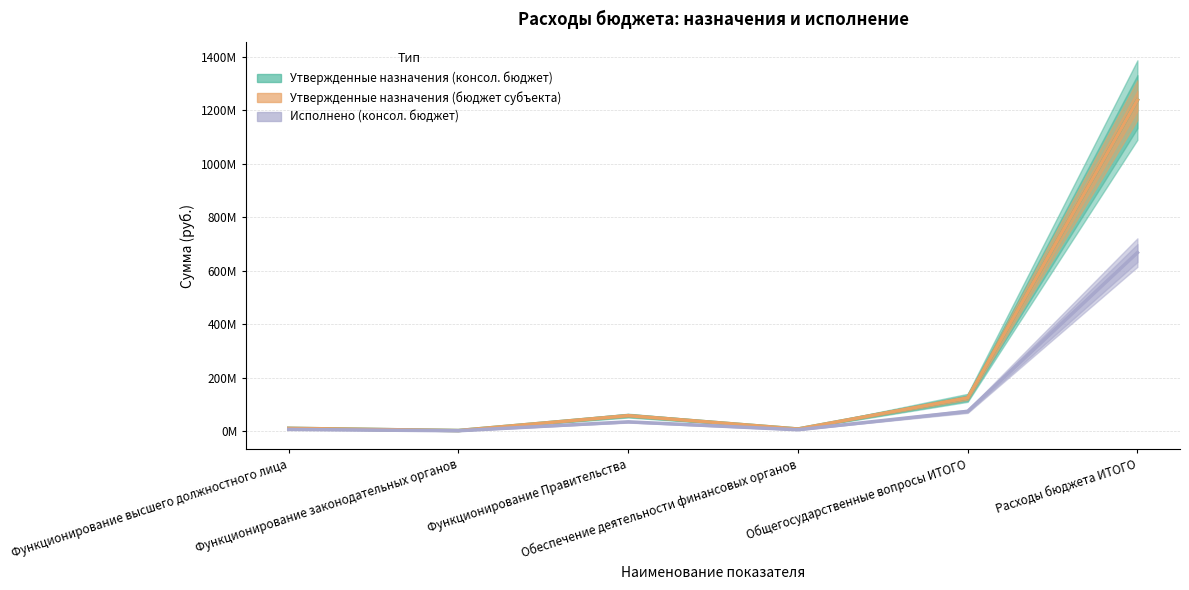

True or false: Утвержденные назначения (бюджет субъекта) has more than 2 points higher than both neighbors.

False